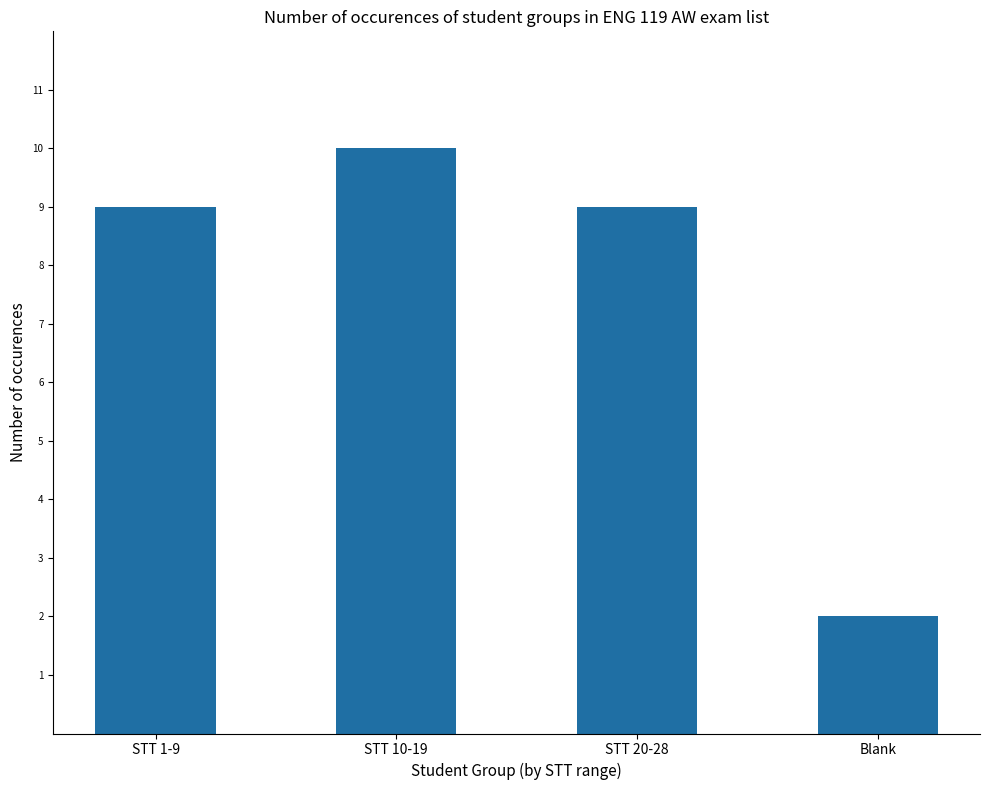

Reading right to left, extract all data points from this chart.

Blank=2	STT 20-28=9	STT 10-19=10	STT 1-9=9